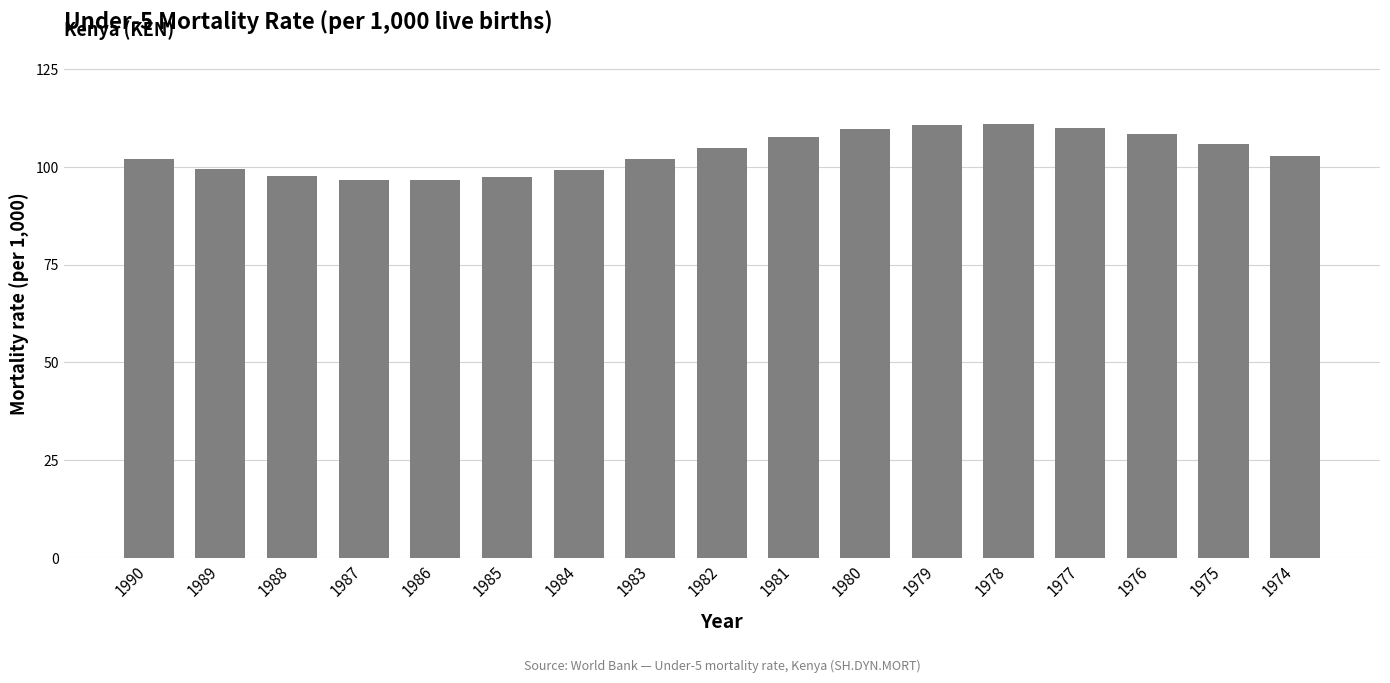

How many bars are there in total?

17